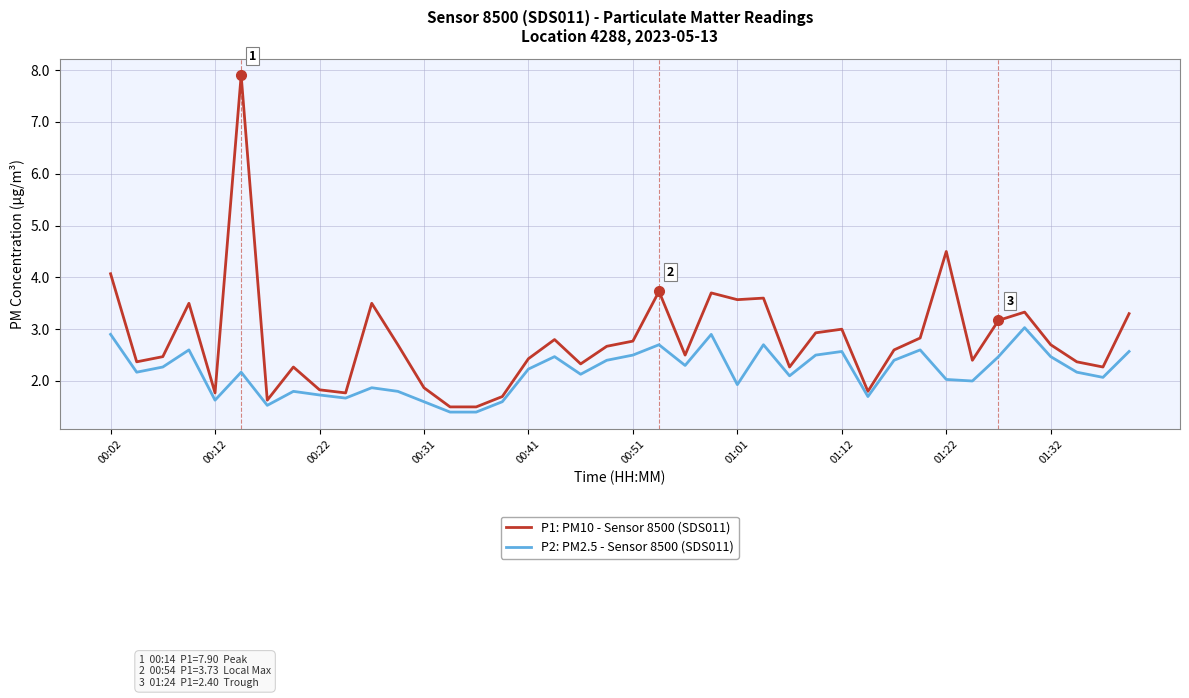

How many series are shown in this chart?

2